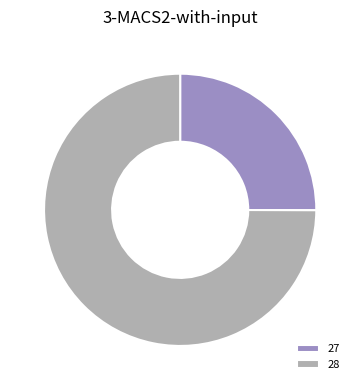

Rank the categories by value from lowest to highest.

27, 28